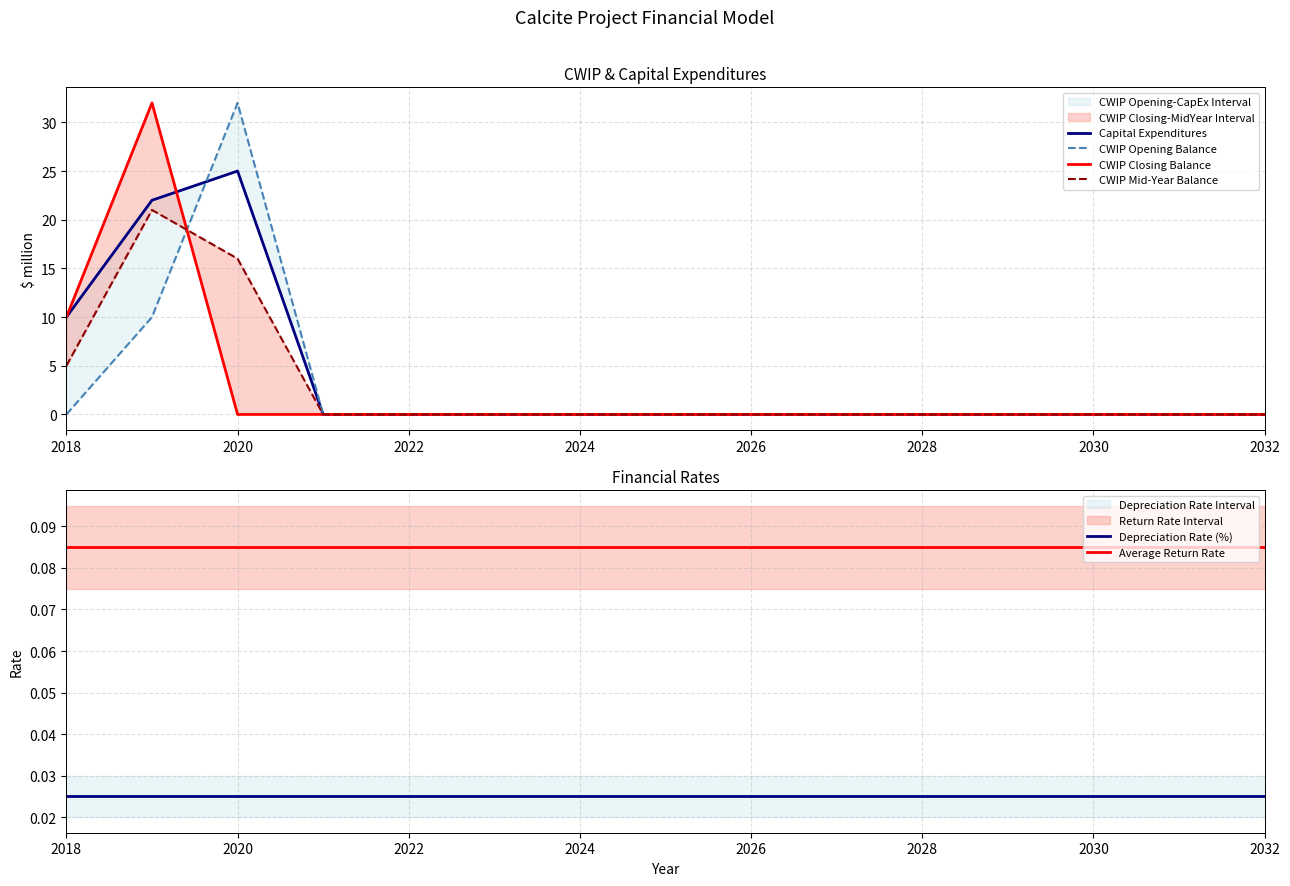

True or false: Average Return Rate and Depreciation Rate (%) cross at least once.

False